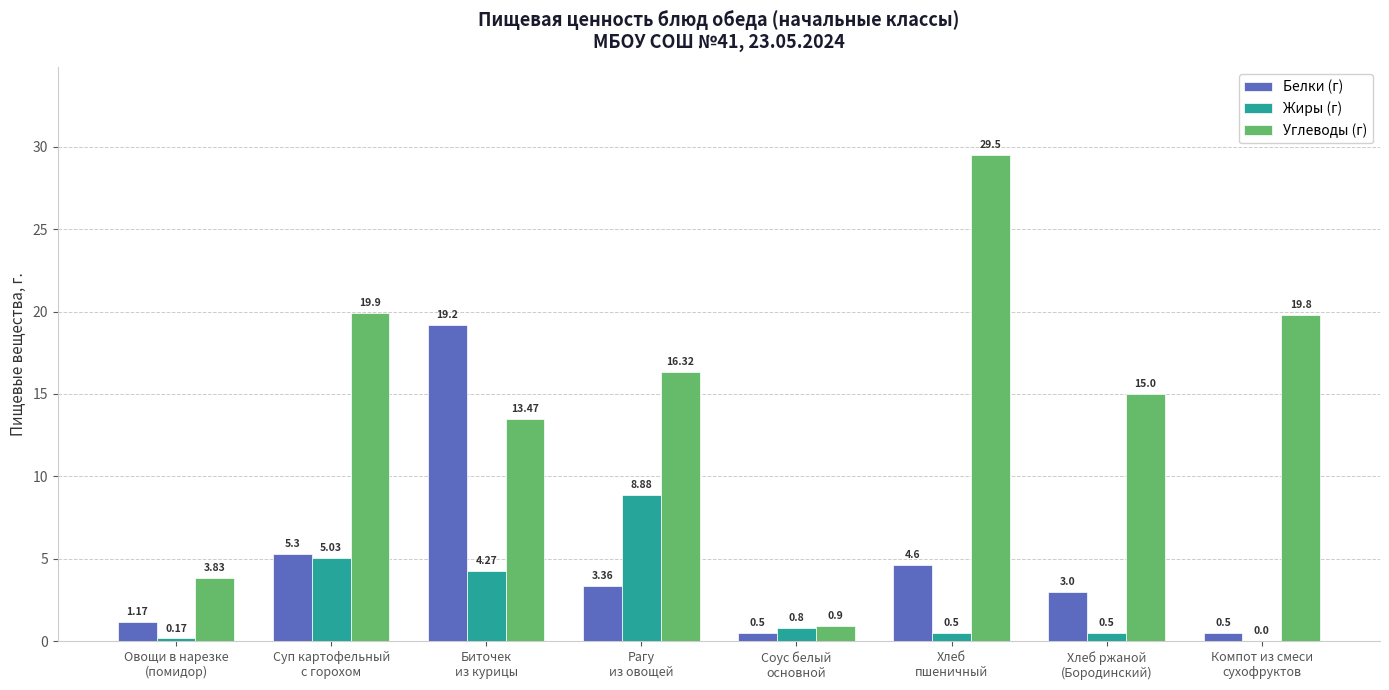

Which series has the largest total across all categories?

Углеводы (г)